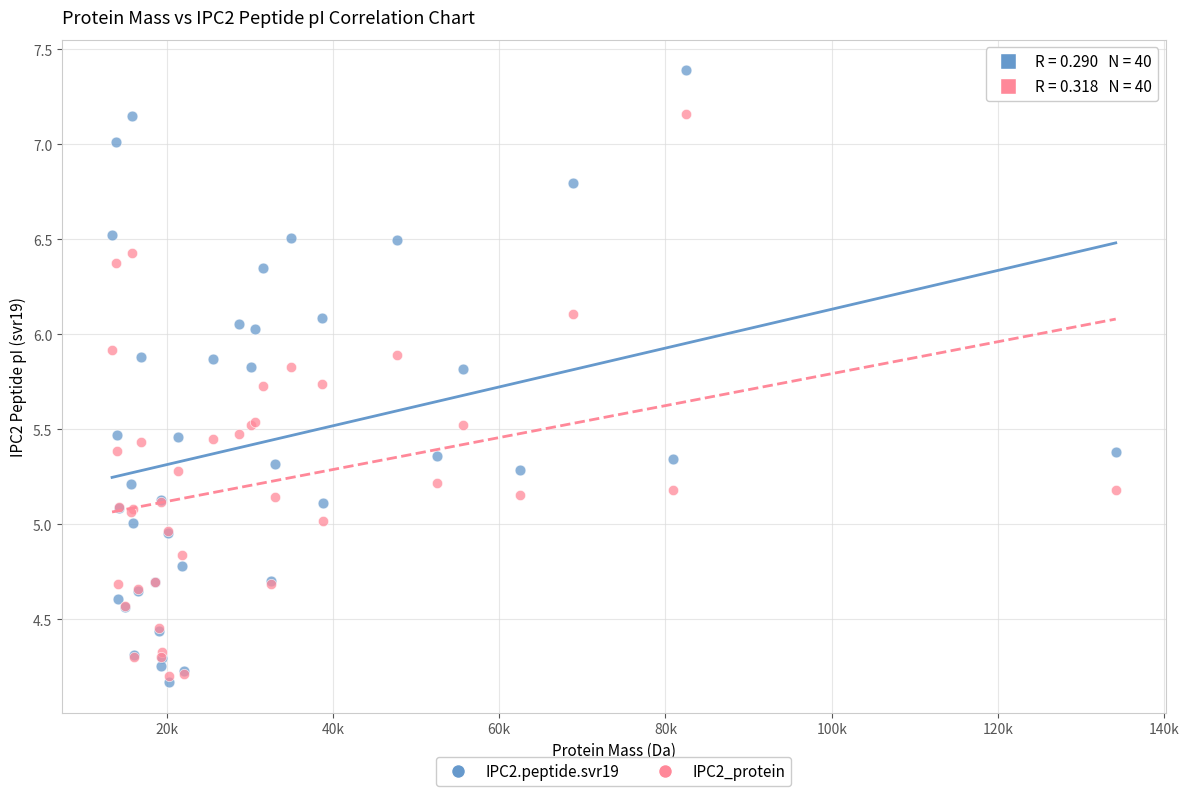

Which series has the widest spread of Y values?

IPC2.peptide.svr19